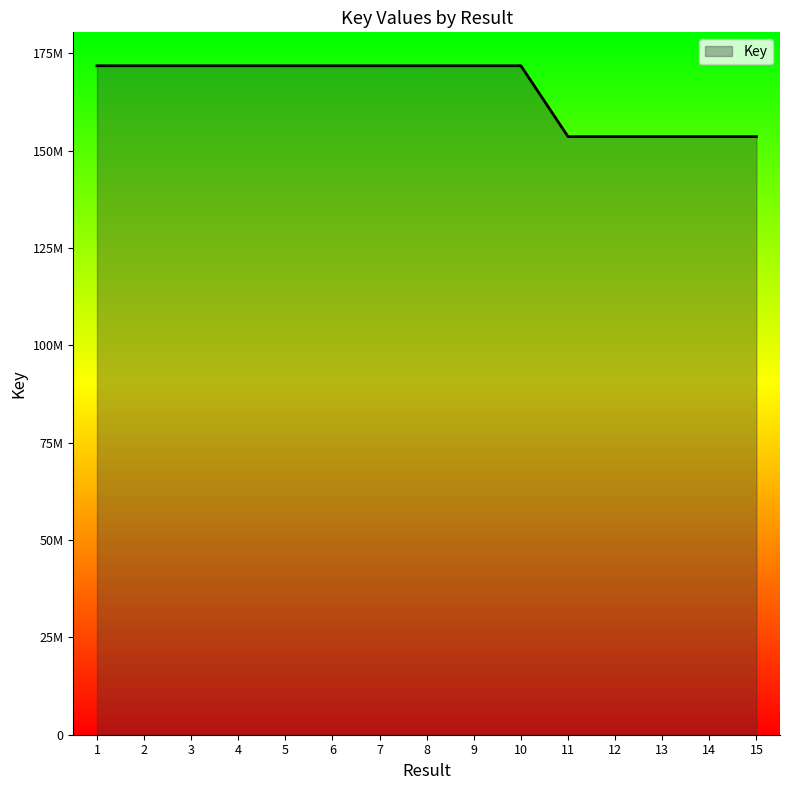

Which category has the highest value across all series?

9